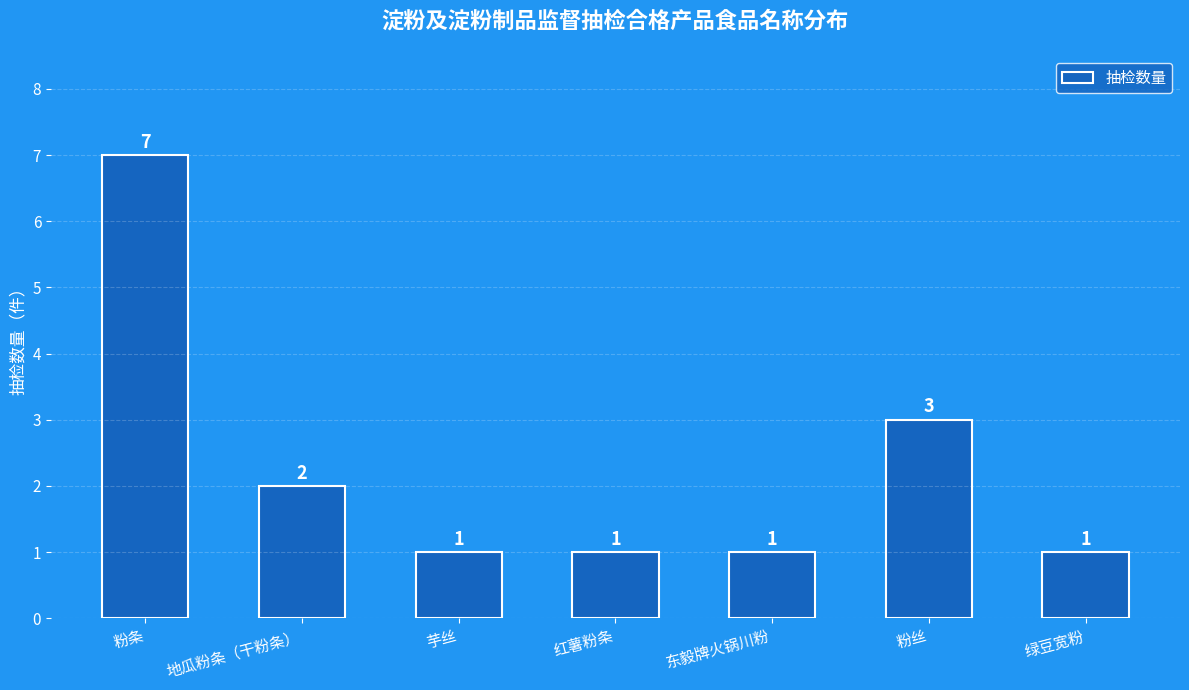

What is the ratio of the value at 红薯粉条 to the value at 粉丝?

0.3